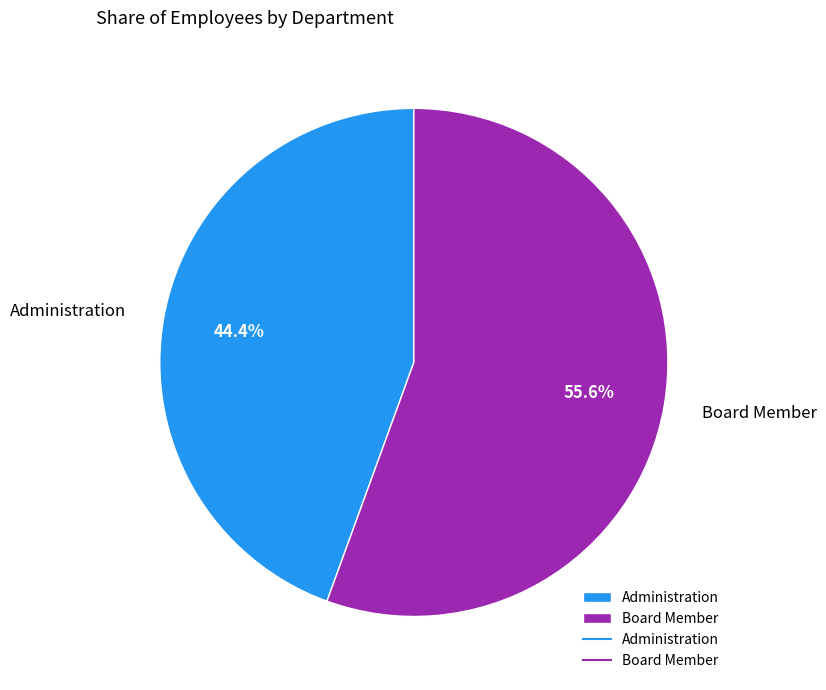

Is it true that Board Member is 61% of the pie?

False